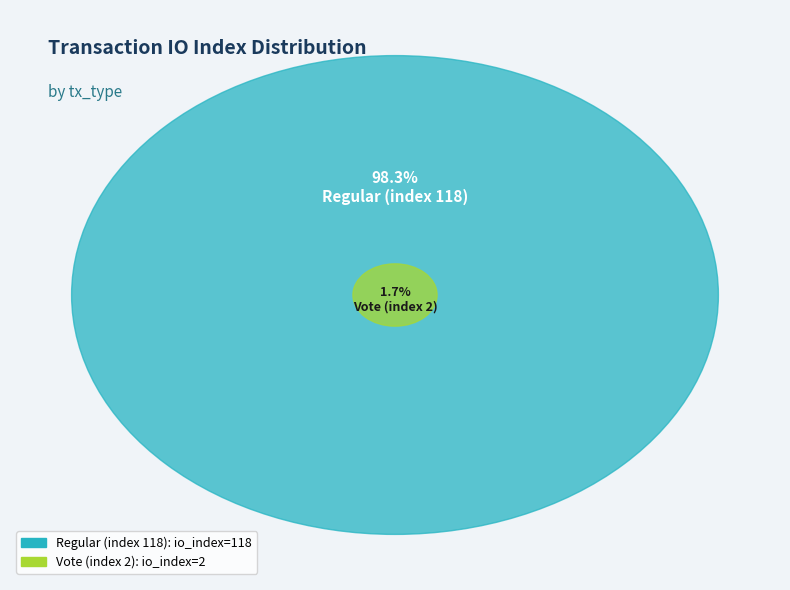

To the nearest percent, what is the difference between the largest and smallest slice percentages?

97%